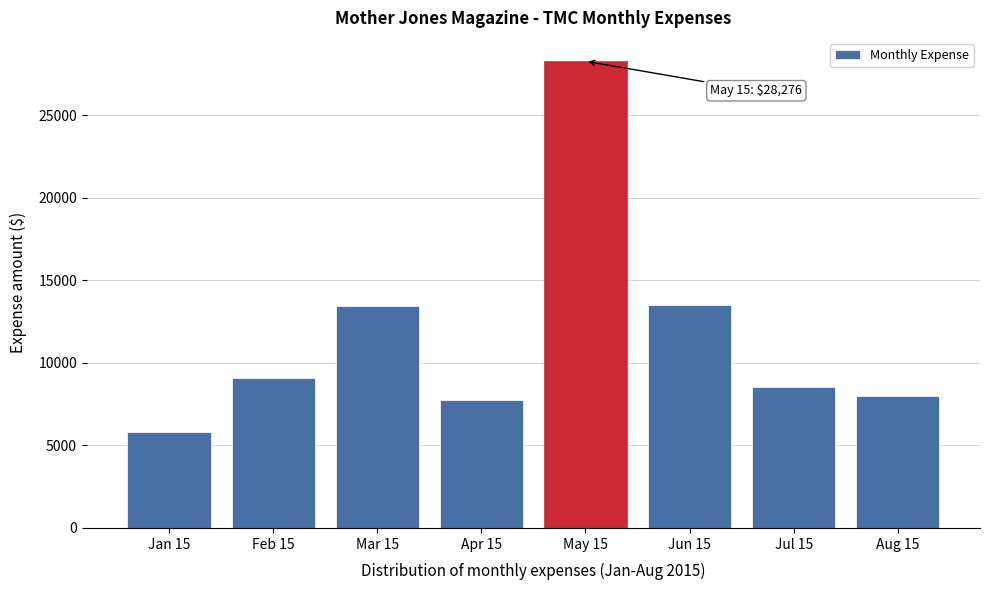

What is the approximate value at May 15?

28276.0